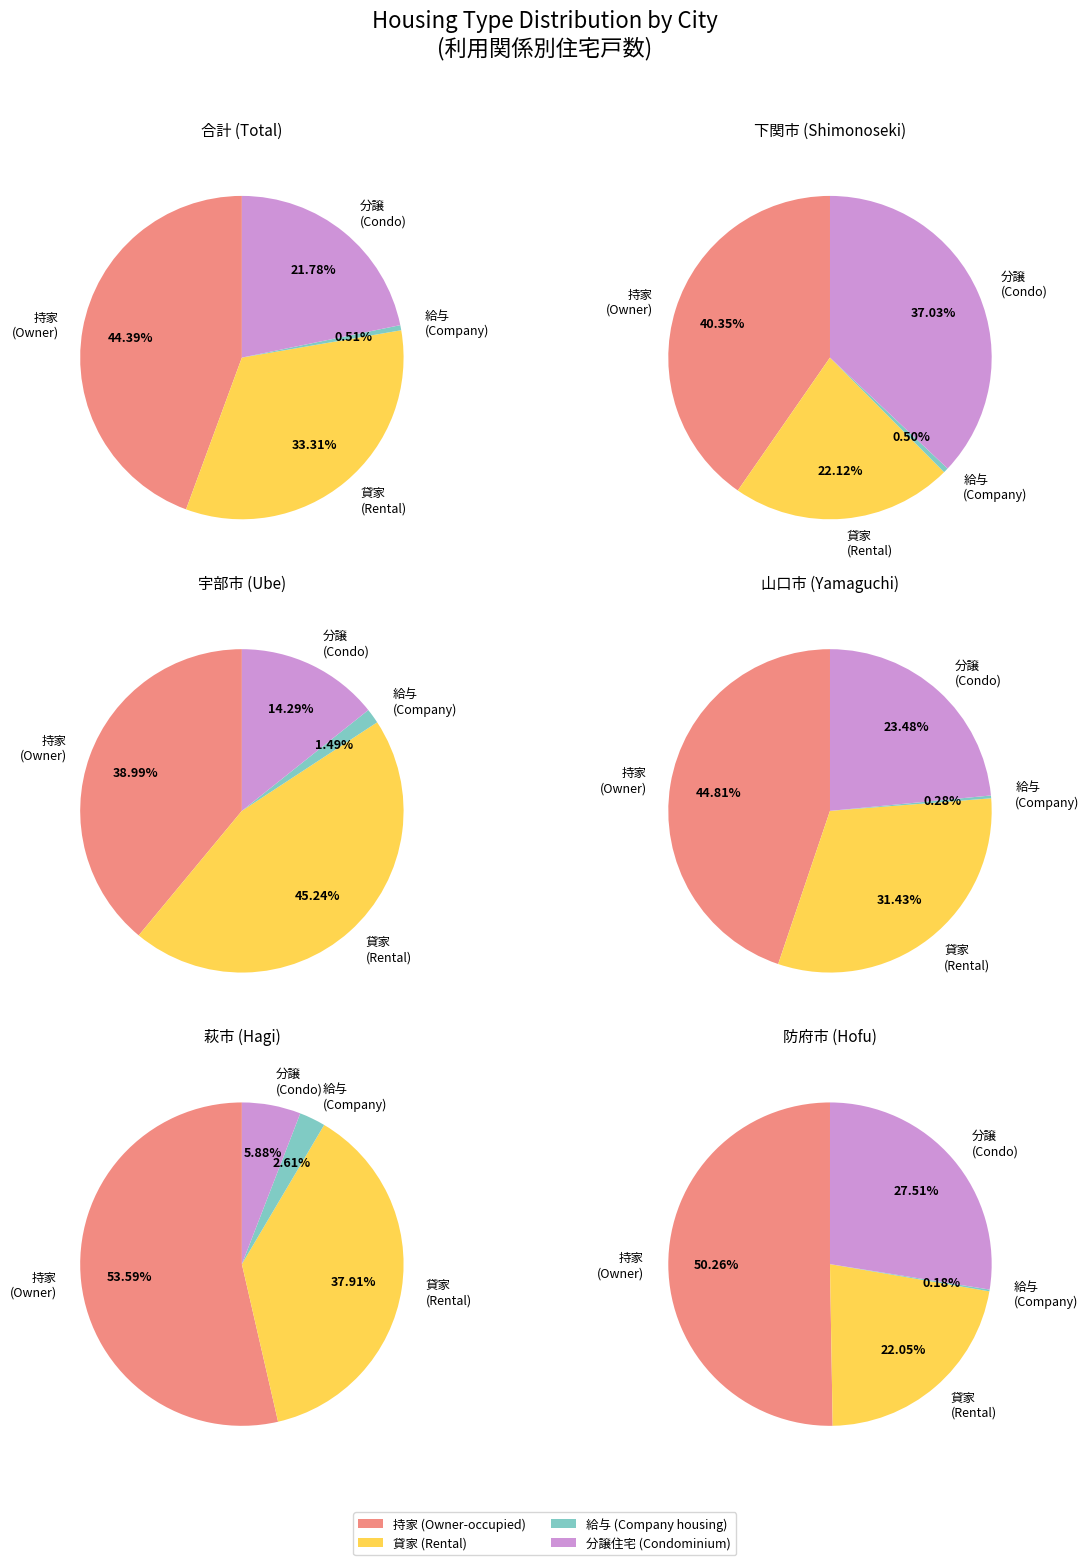

Is it true that 9 is 15% of the pie?

False